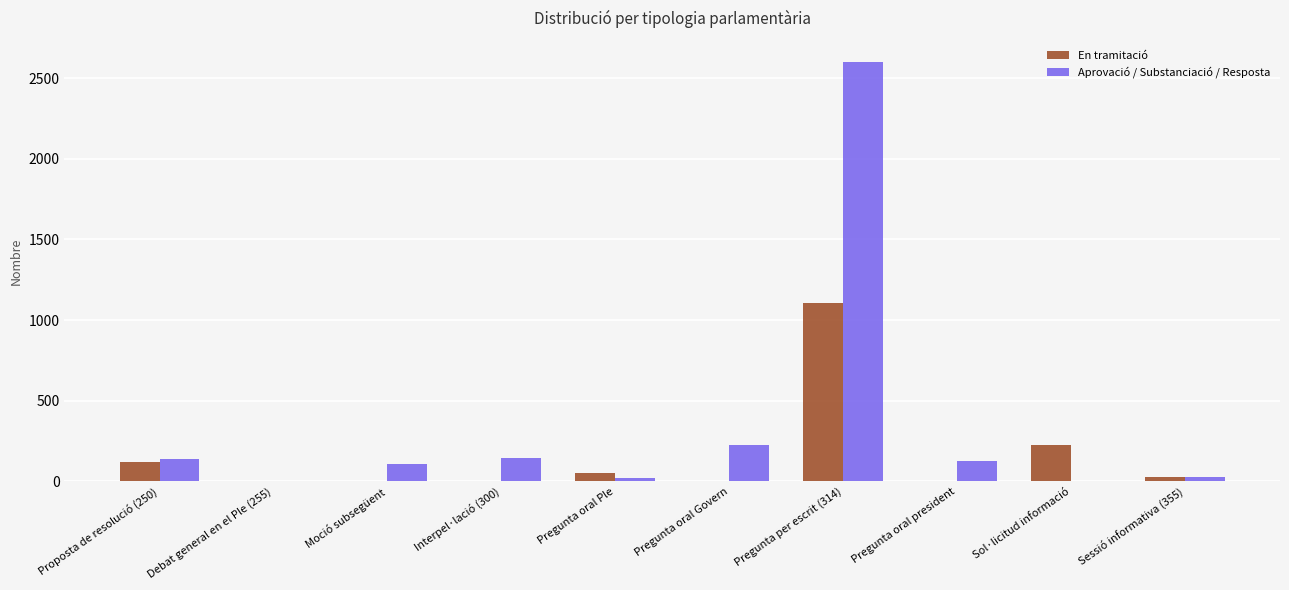

How many distinct data groups are displayed?

2